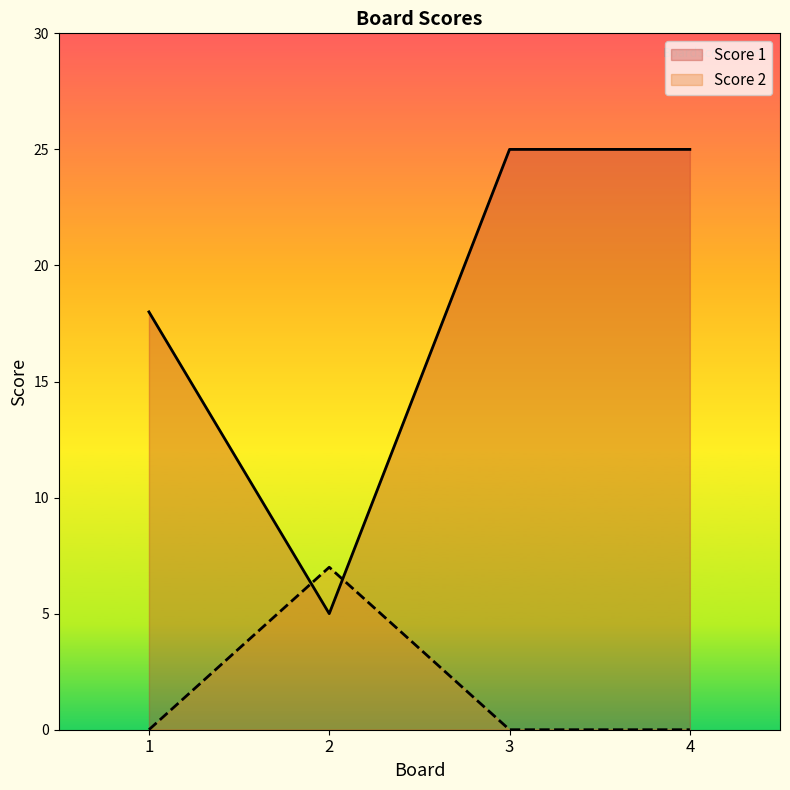

Reading left to right, extract all data points from this chart.

Score 1: 1=18	2=5	3=25	4=25
Score 2: 1=0	2=7	3=0	4=0